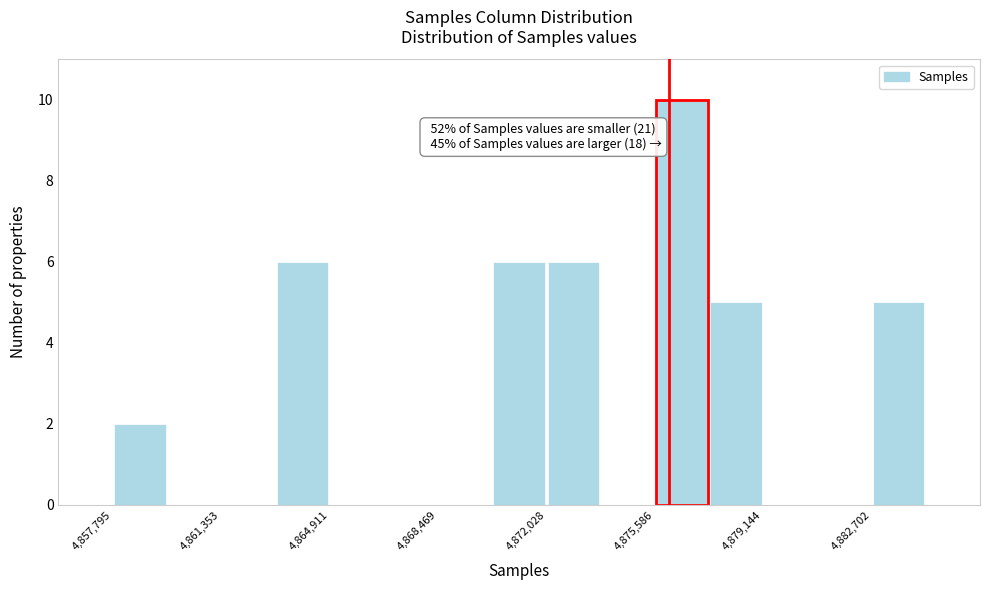

Around what value on the x-axis is the tallest bar? Give the approximate position of its centre, as read against the axis.

4876500